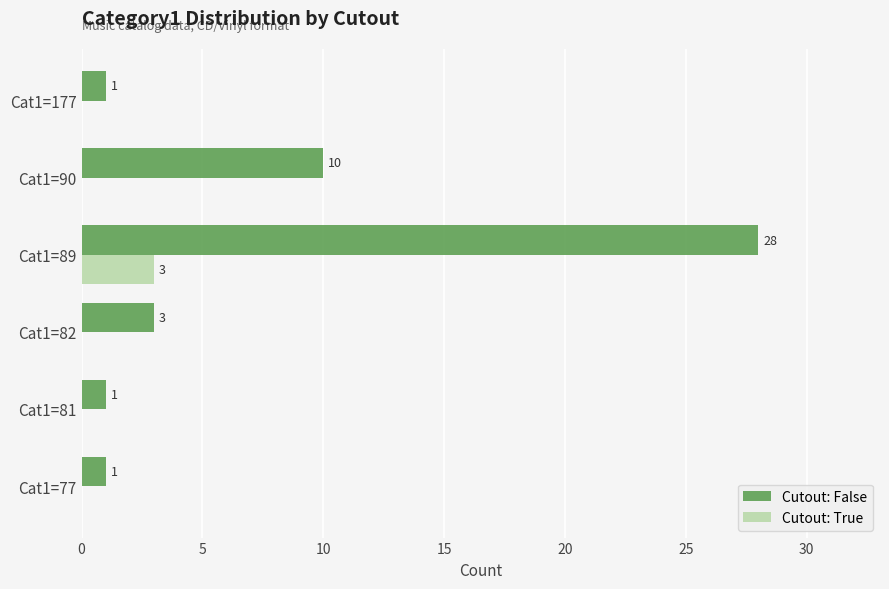

At which category is the sum across all series the highest?

Cat1=89